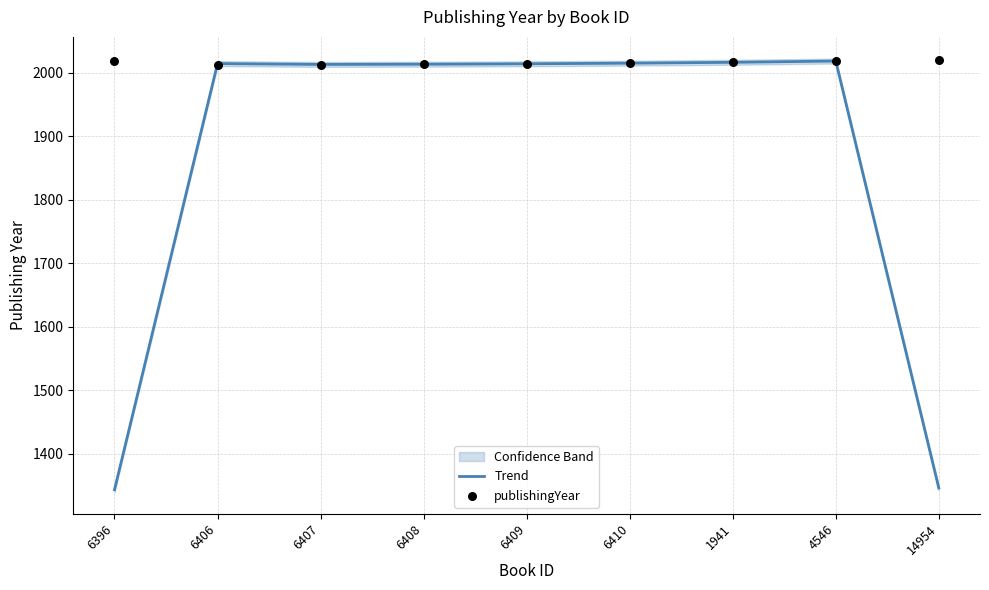

At how many categories does at least one series exceed 1878?

9